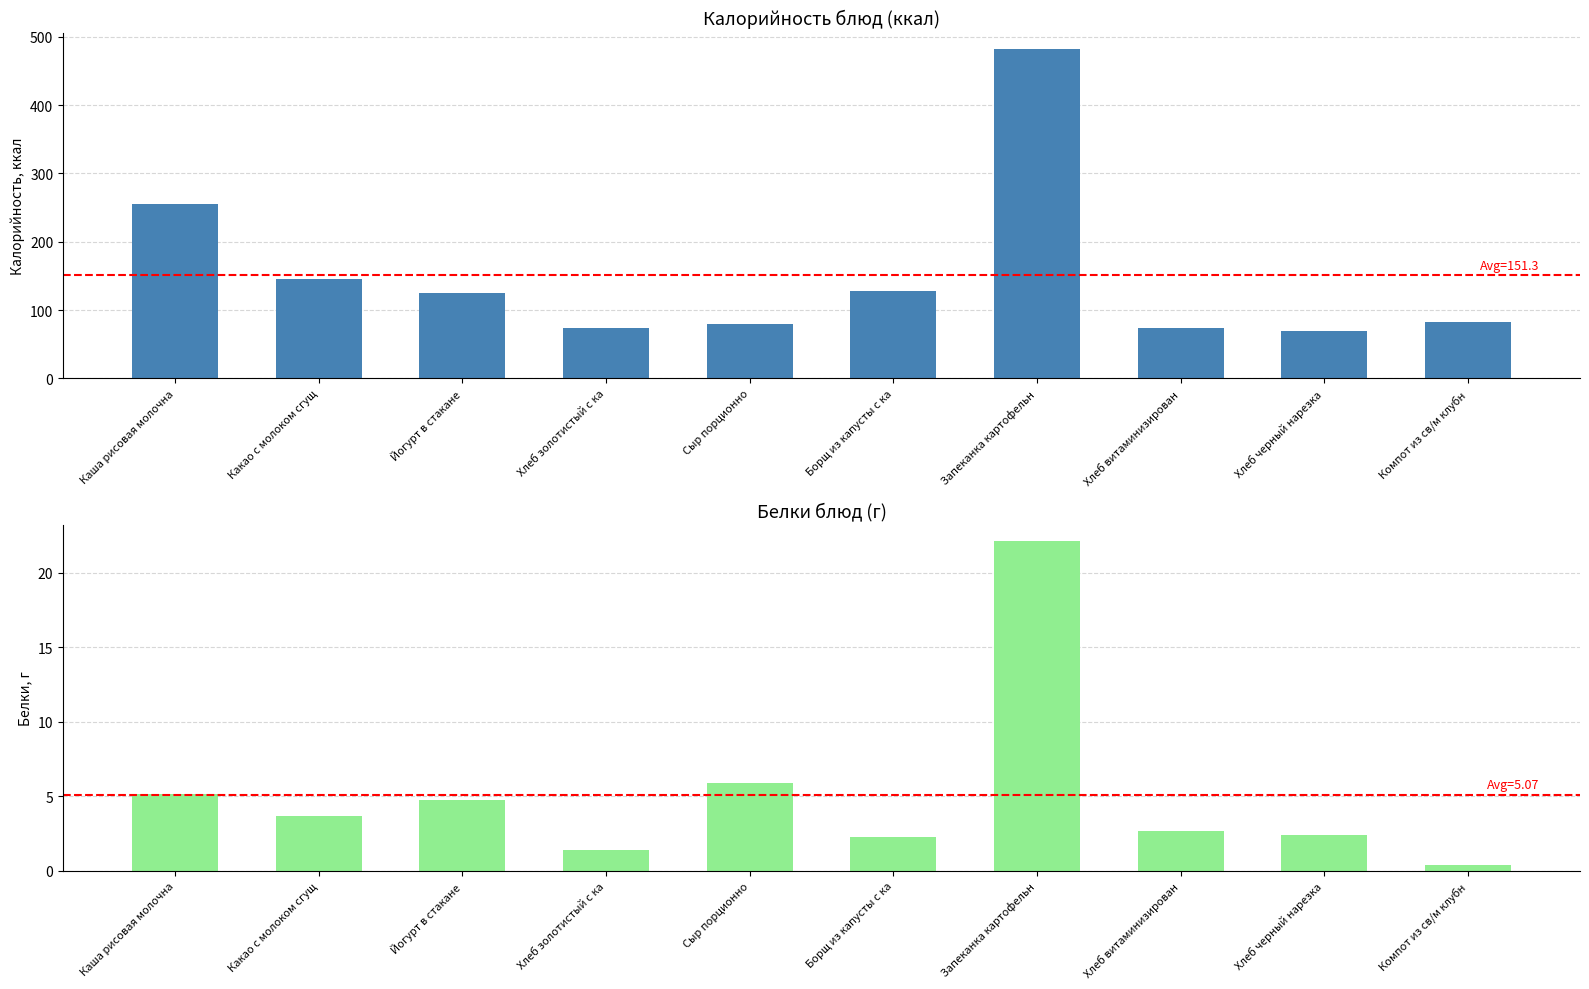

How many groups of bars are there?

10